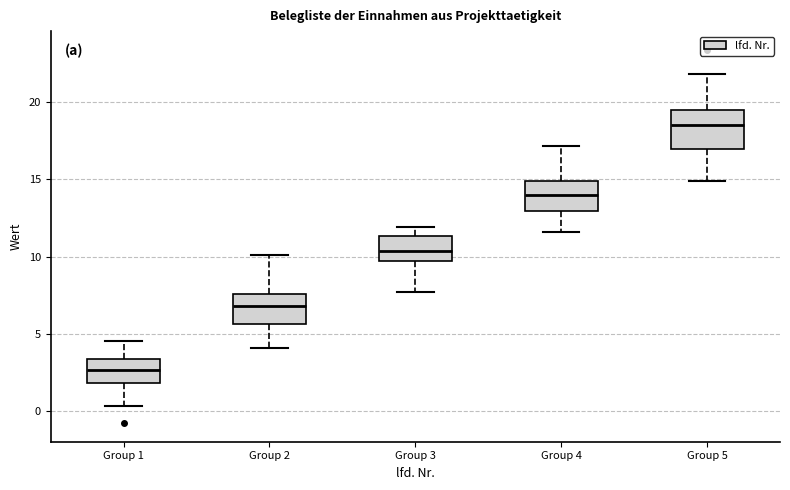

Which box has the lowest median line?

Group 1